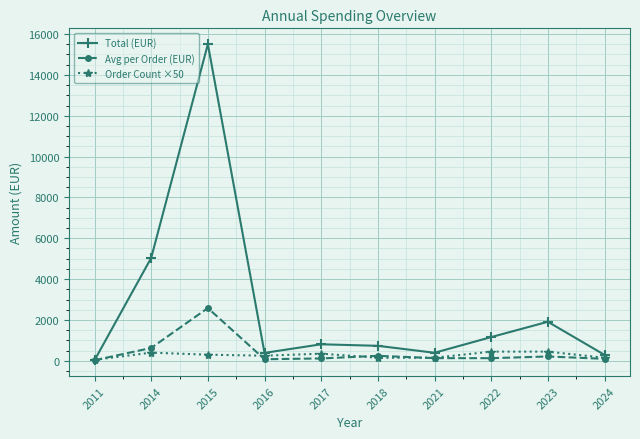

The Order Count ×50 series shows 300.0 at 2015. True or false?

True